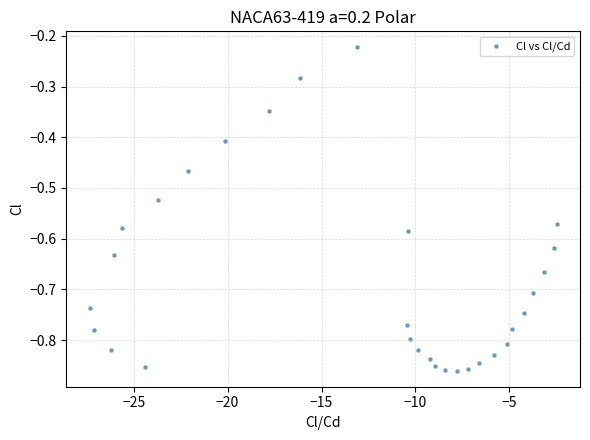

What is the range of X values (max minus min)?

24.9